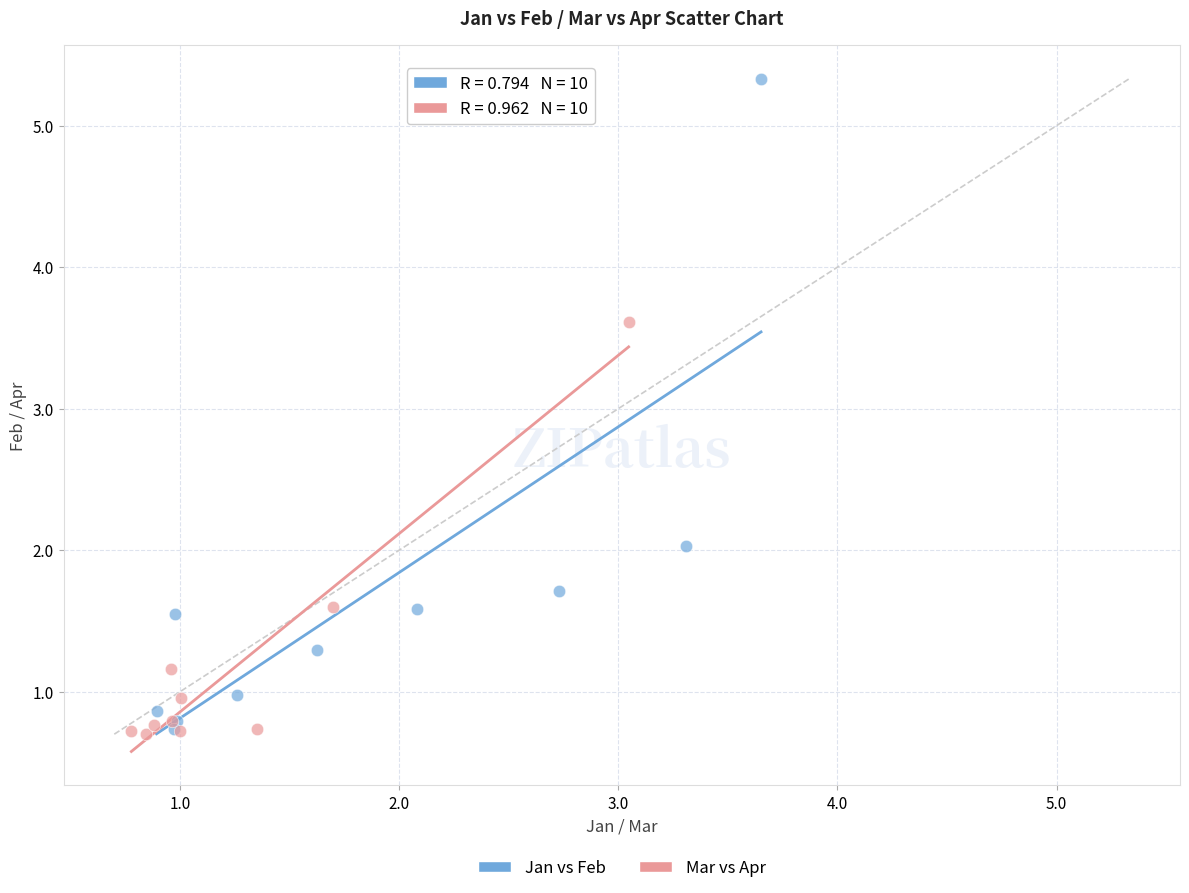

Which series has the largest Y range (max minus min)?

Jan vs Feb